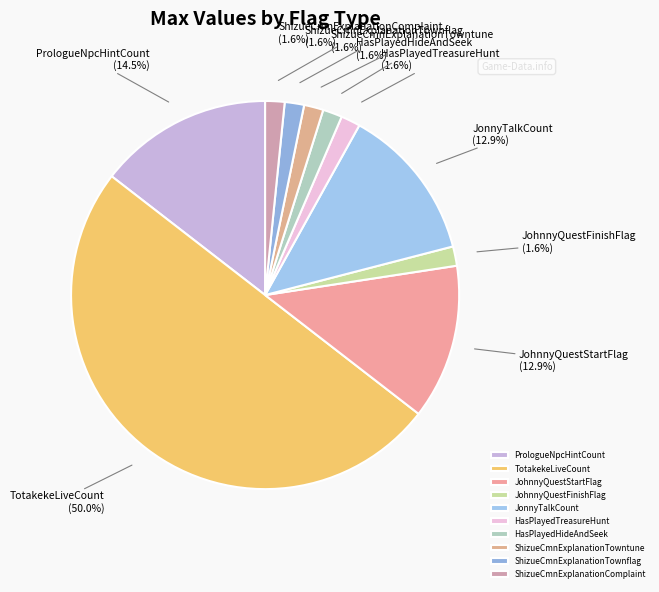

Which slice is the largest?

TotakekeLiveCount